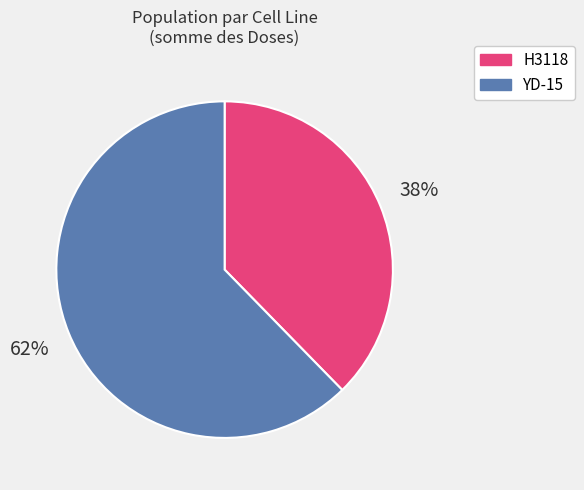

Which has a higher value, H3118 or YD-15?

YD-15